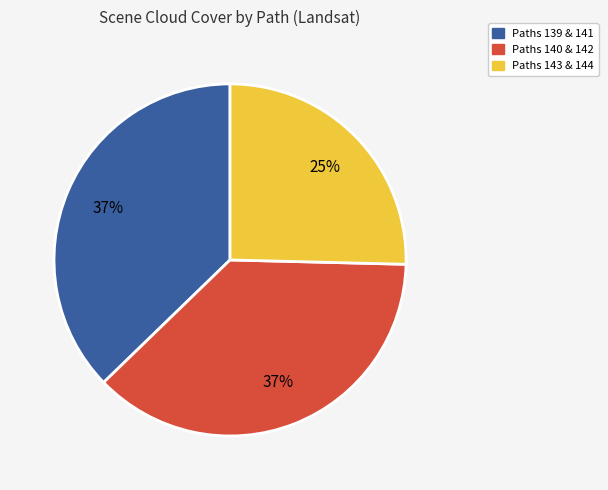

To the nearest percent, what is the average slice percentage?

33%